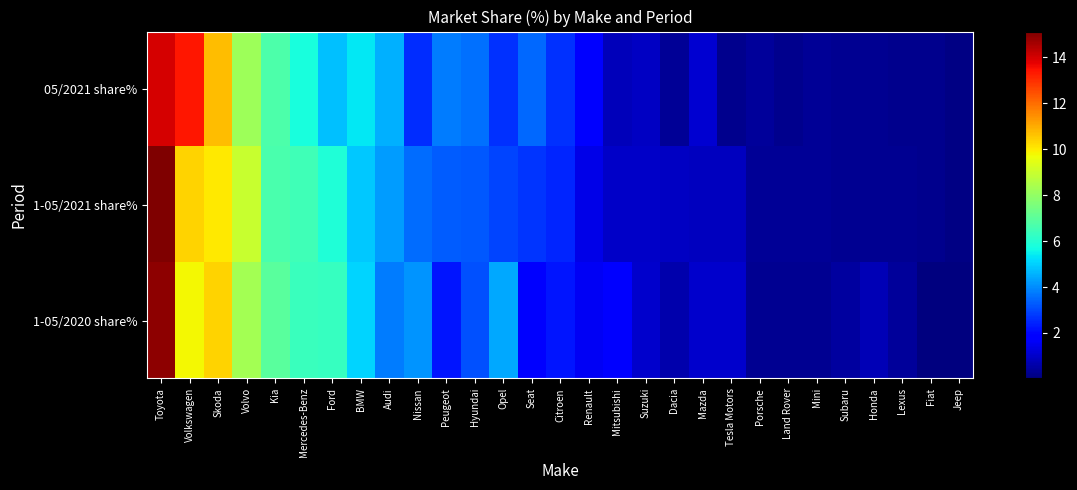

Which has a higher value, Dacia or Volkswagen?

Volkswagen